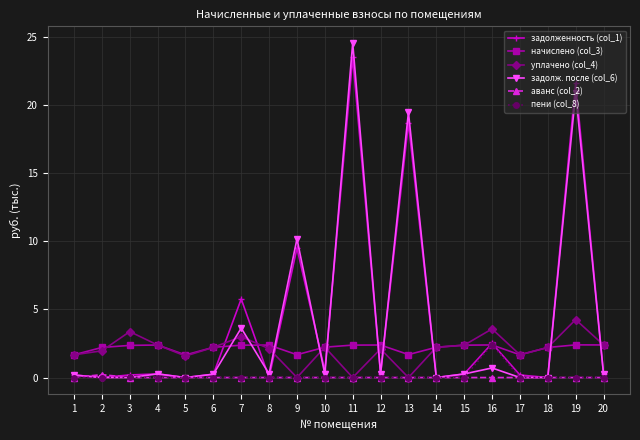

Is the value of задолженность (col_1) at 16 greater than the value of задолж. после (col_6) at 13?

No